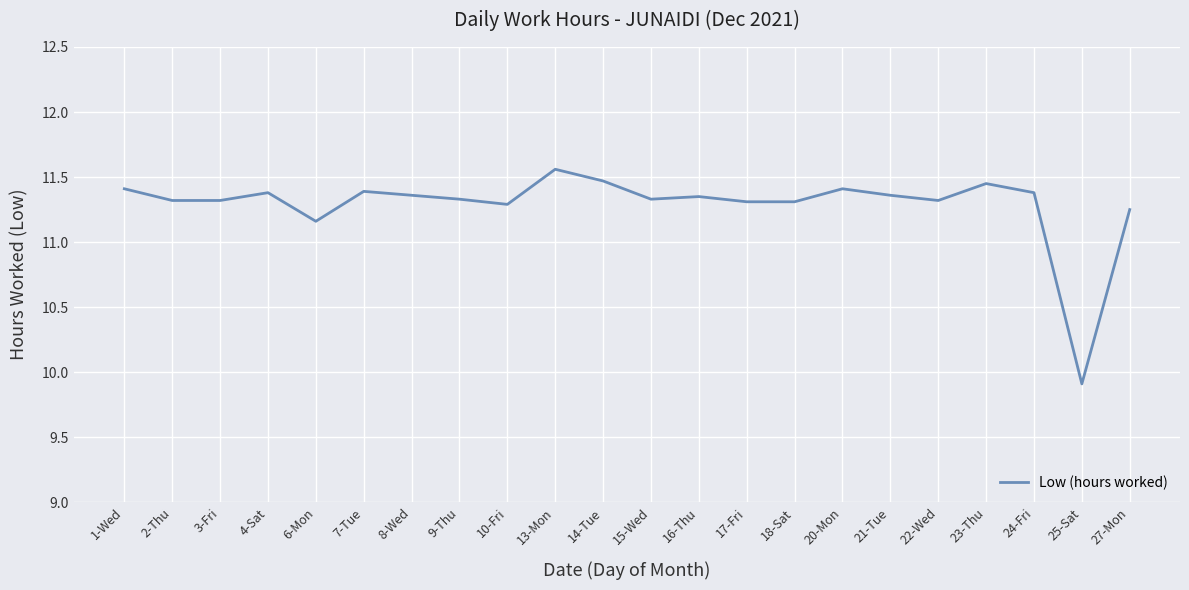

What position from the right is 21-Tue?

6